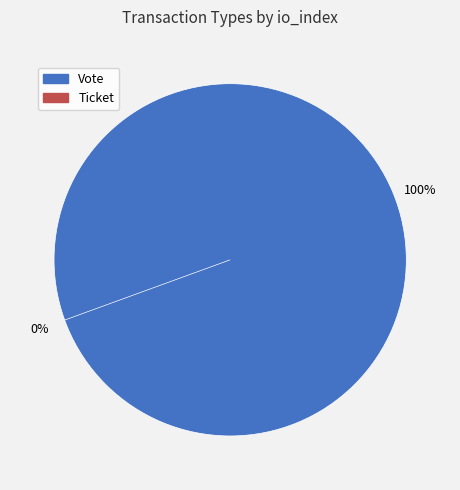

Does Ticket represent more than half of the total?

No